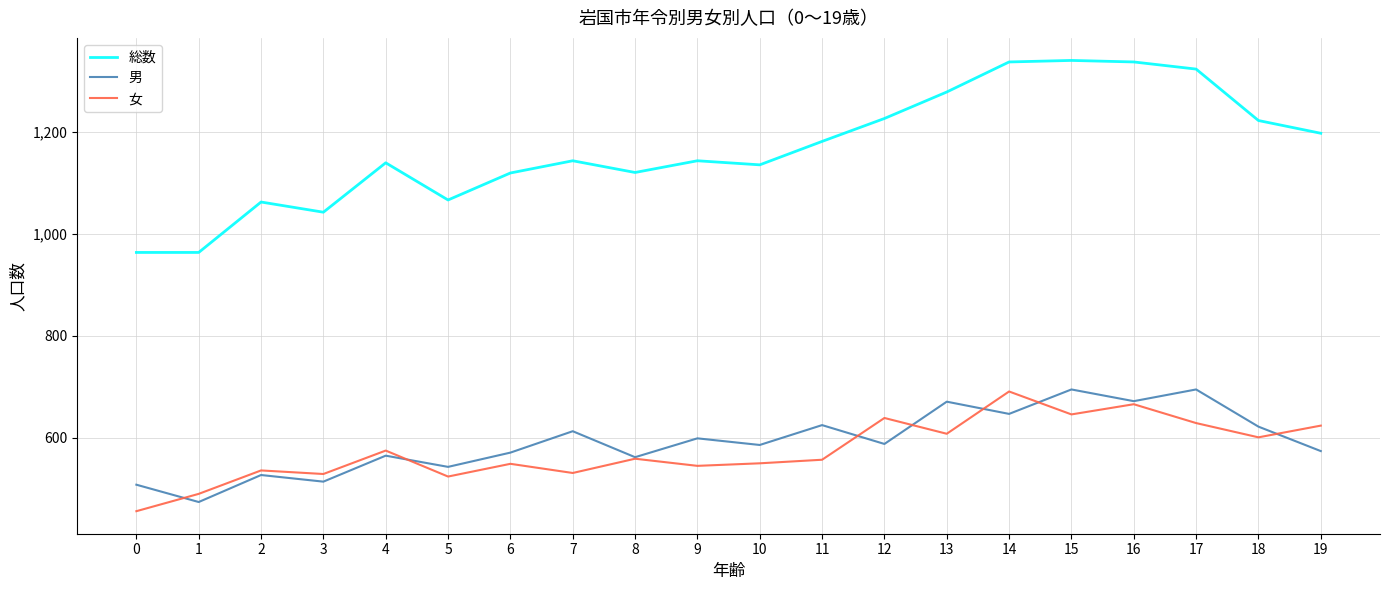

True or false: 男 and 総数 cross at least once.

False